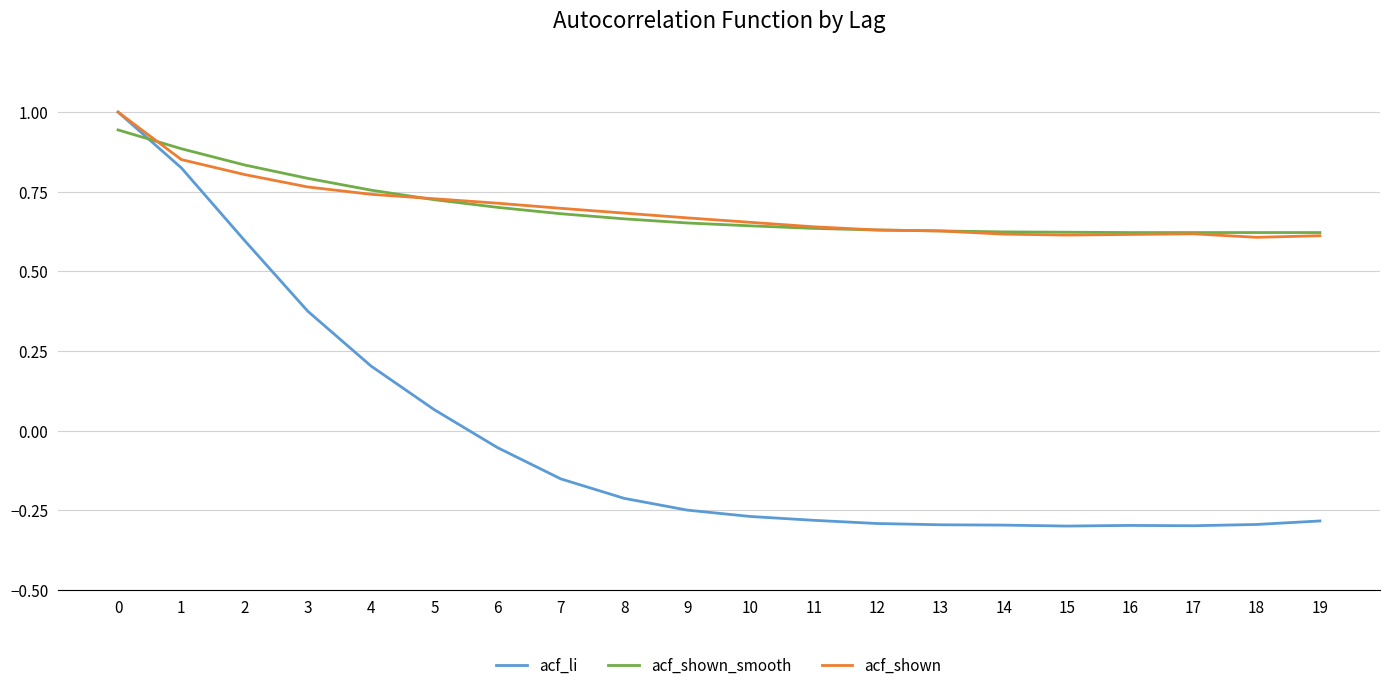

Which series changed the most between 2 and 15?

acf_li